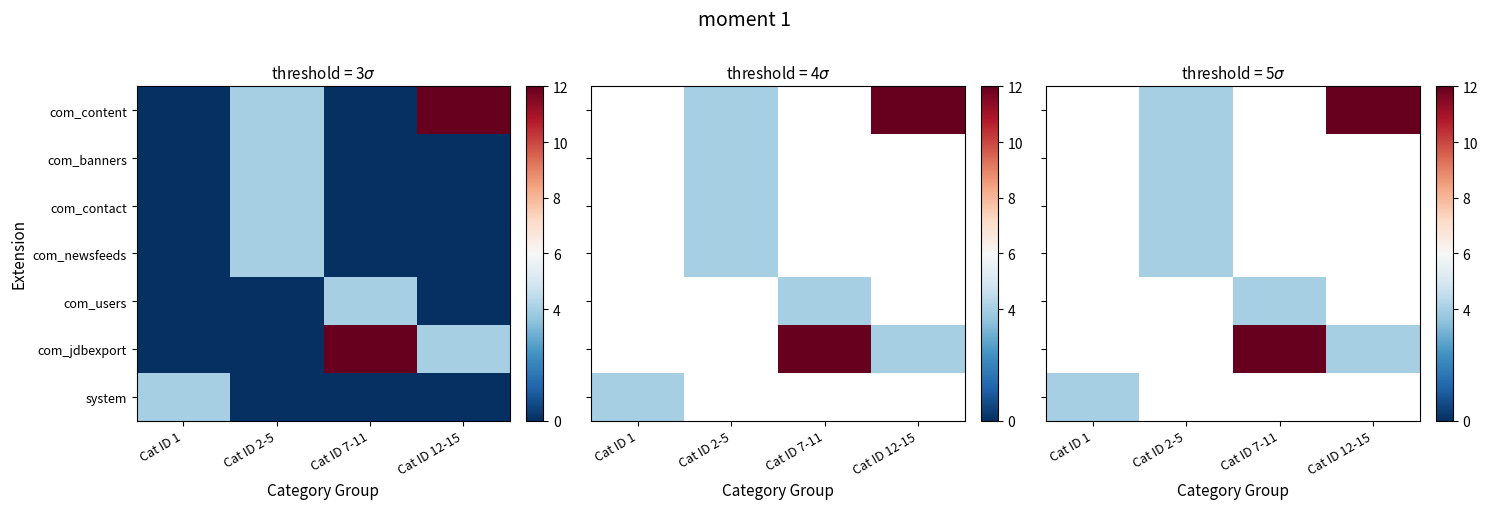

Is the value of com_banners at Cat ID 2-5 greater than the value of com_content at Cat ID 2-5?

No